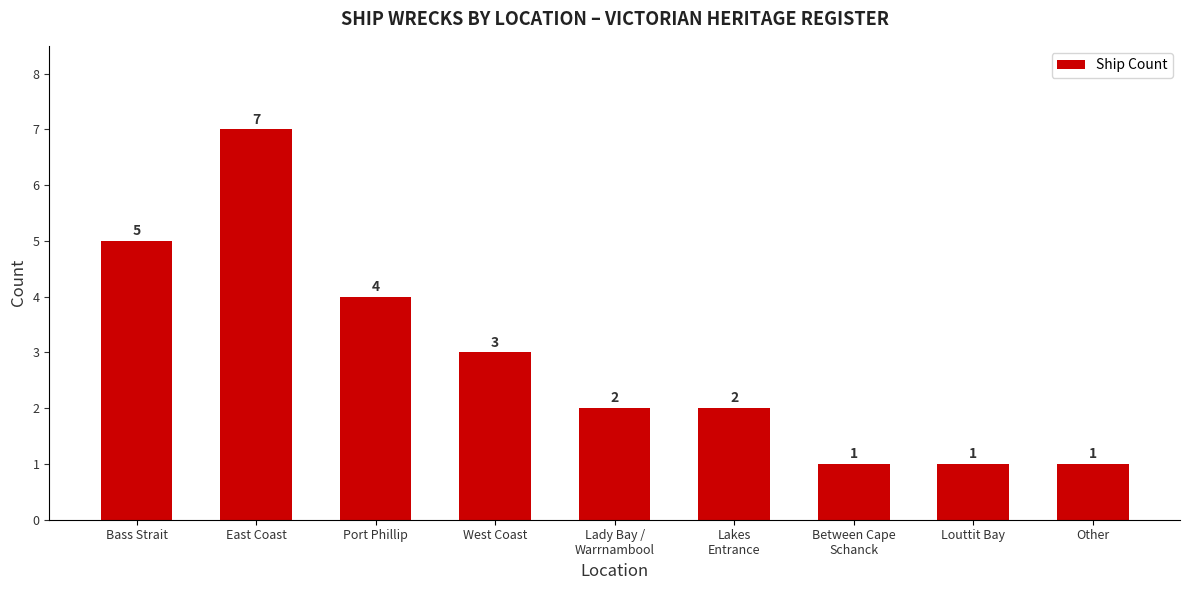

Approximately how many times larger is the value at Lady Bay /
Warrnambool compared to Lakes
Entrance?

1.0